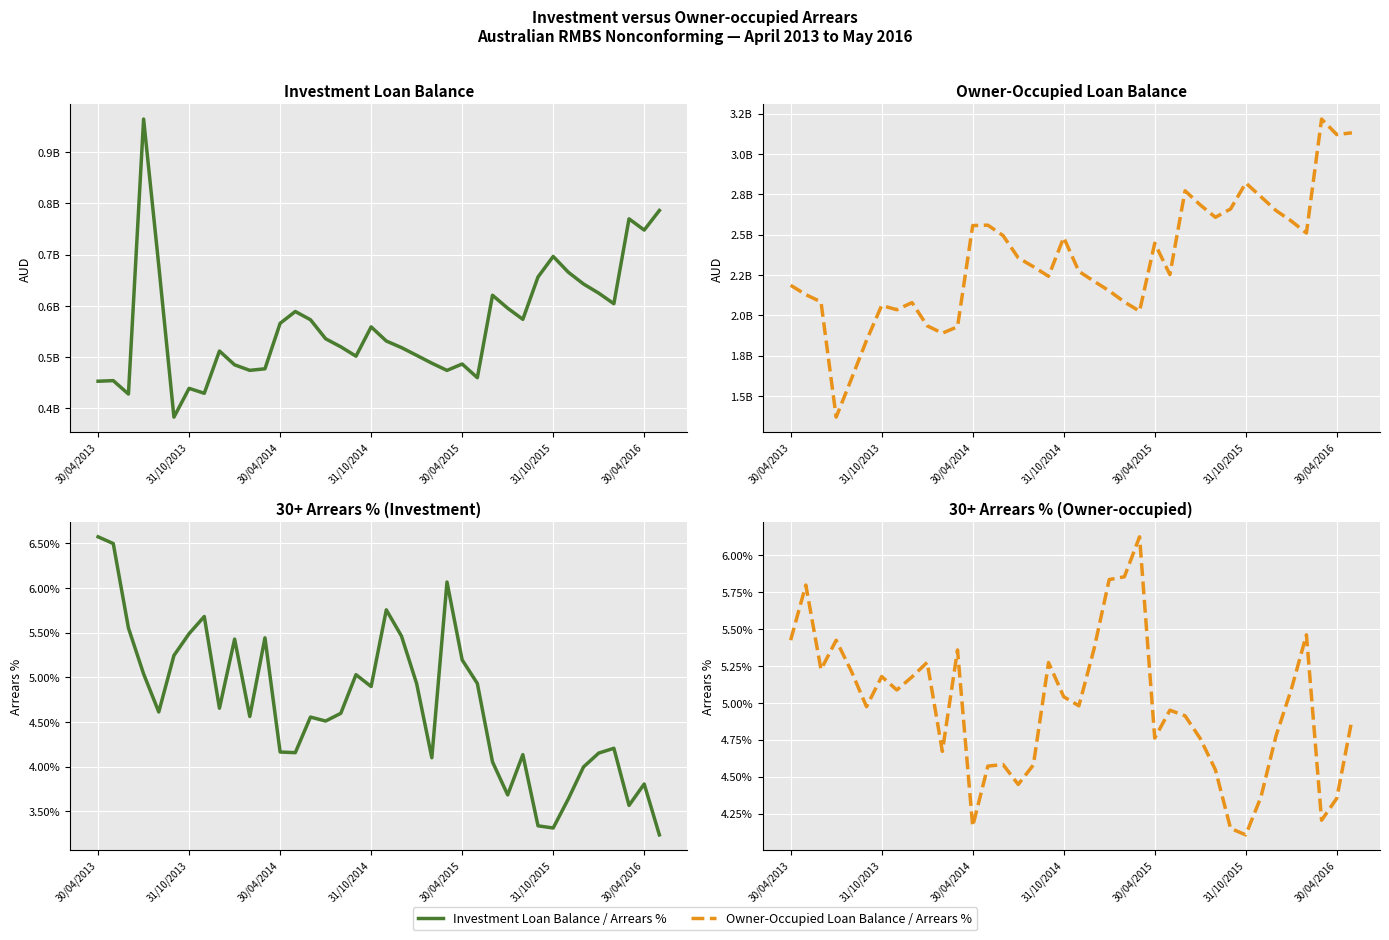

Is it true that 30+ Arrears % (Investment) equals 0.0 at 33?

False